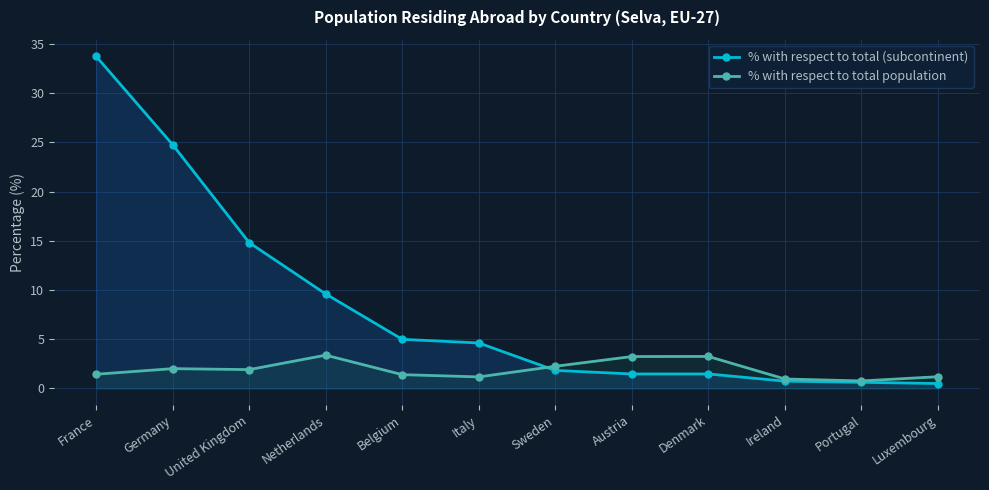

At which label does % with respect to total (subcontinent) first exceed 4?

France